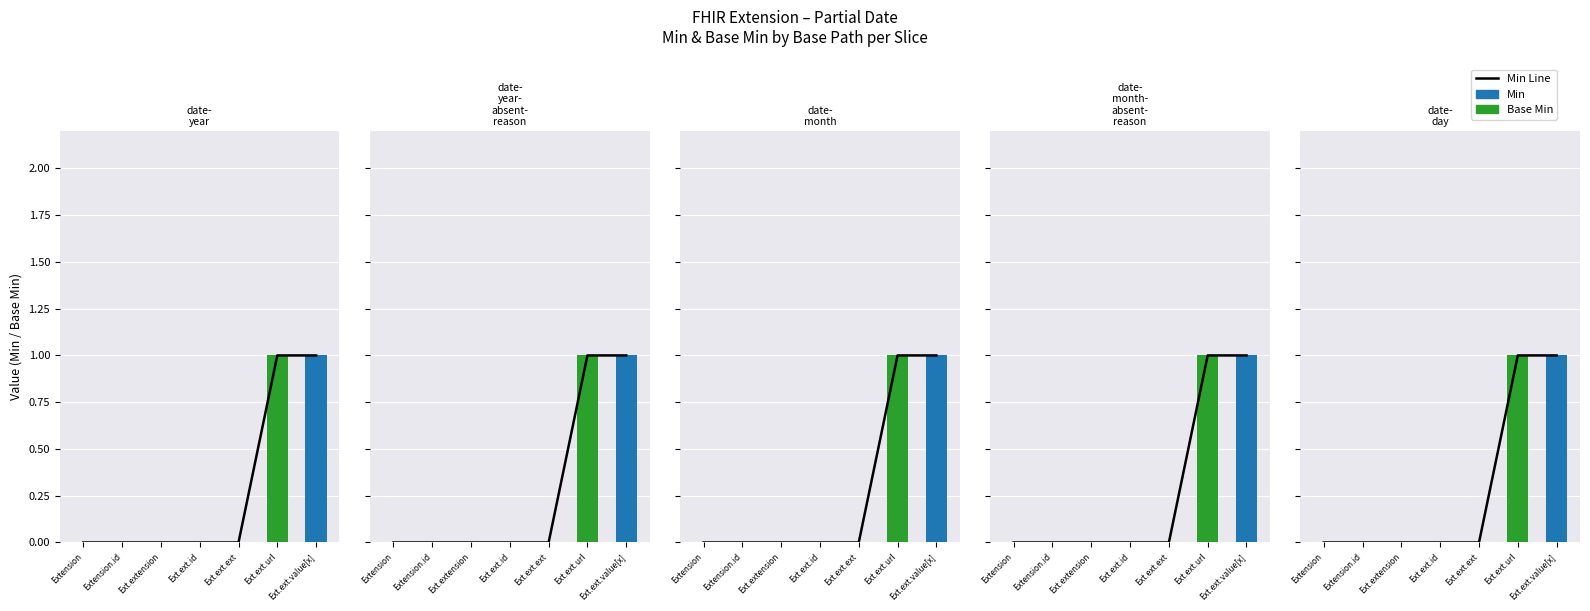

Which series changed the most between Extension.id and Ext.ext.url?

Min Line